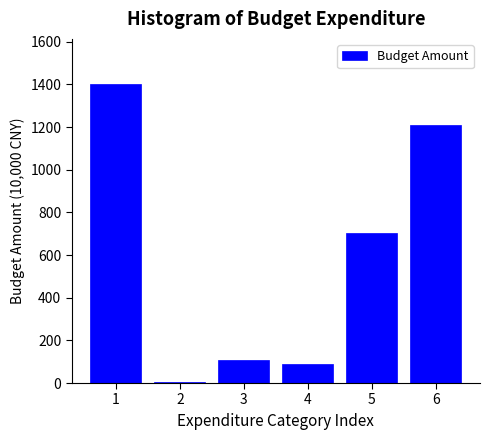

Reading left to right, extract all data points from this chart.

1=1402.9	2=5.0	3=109.0	4=90.6	5=702.3	6=1210.3